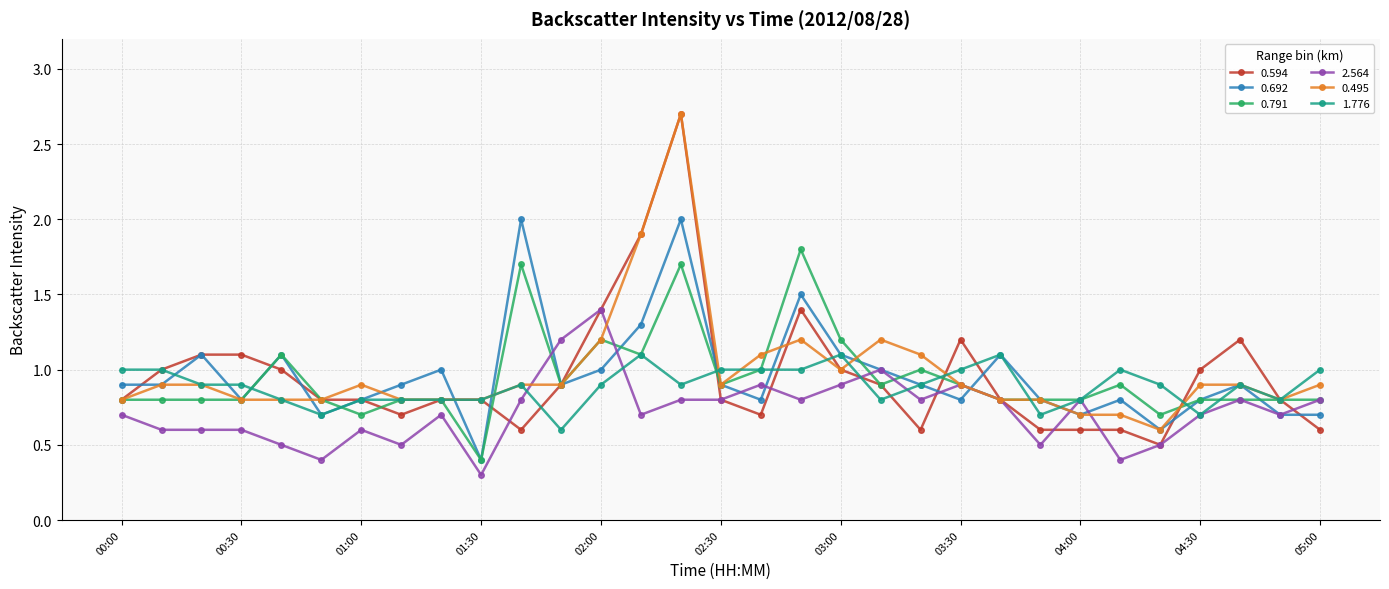

True or false: 2.564 and 0.495 intersect in this chart.

True